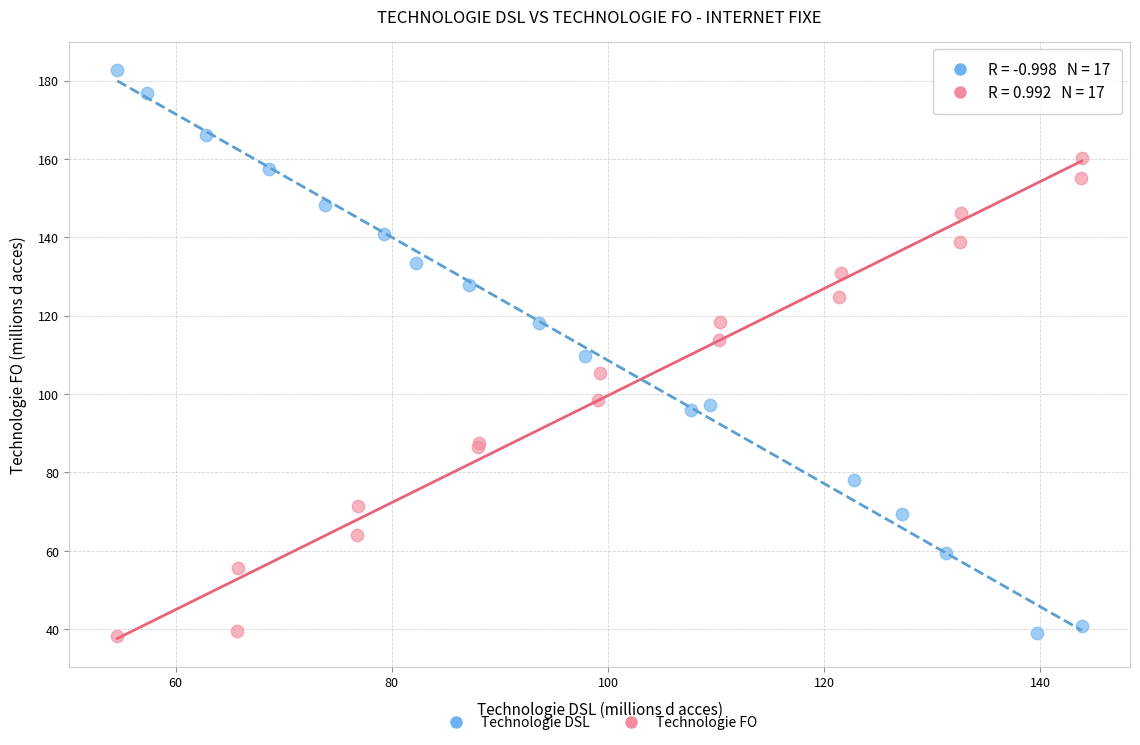

Which series has the largest Y range (max minus min)?

Technologie DSL